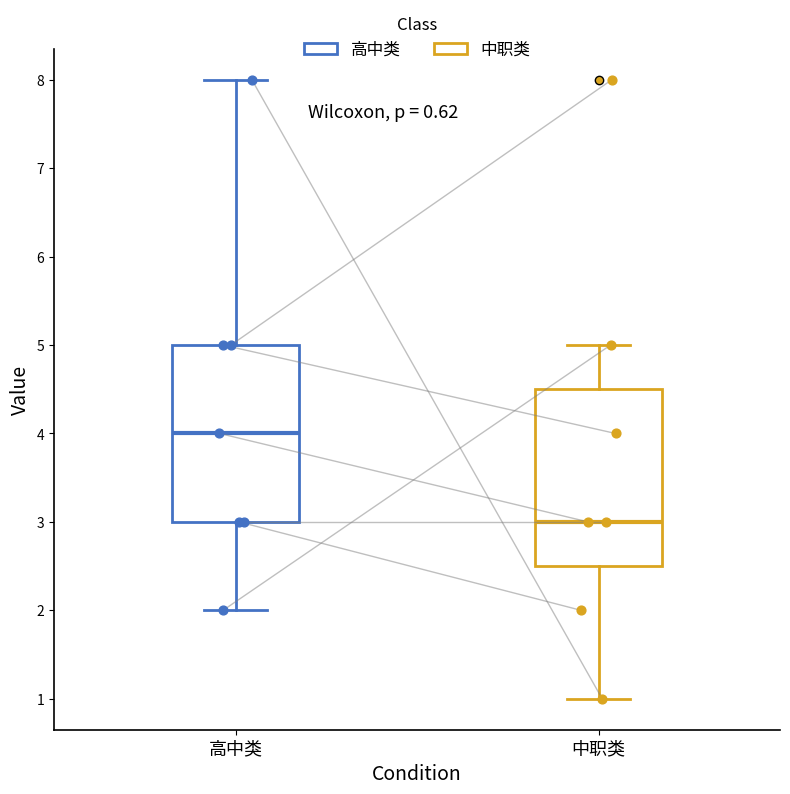

Reading left to right, read every box against the y-axis: the position of its median line, the range the box covers, and the ends of its whiskers. The values are not printed on the chart, so give them approximately, as read against the axis.

高中类: median 4.0, box 3.0 to 5.0, whiskers 2.0 to 8.0
中职类: median 3.0, box 2.5 to 4.5, whiskers 1.0 to 5.0